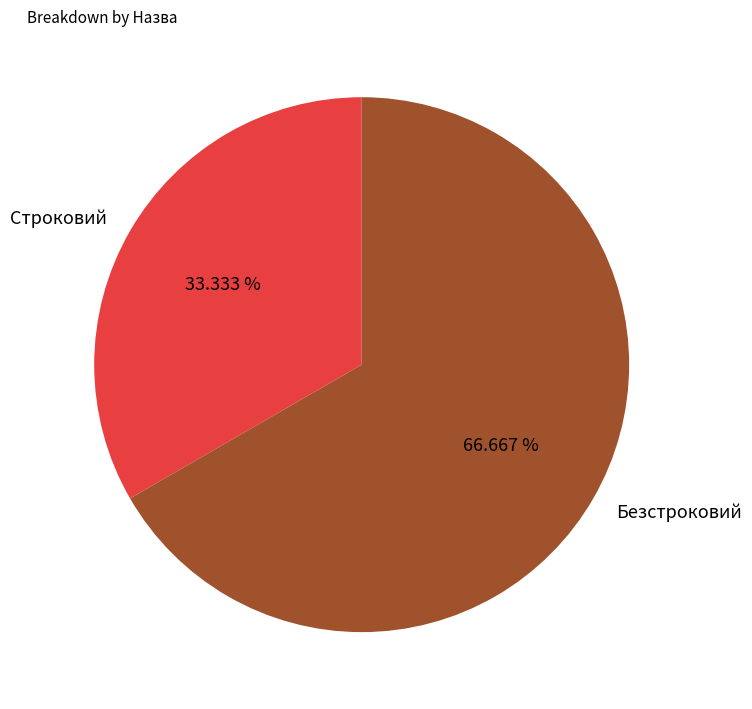

Which has a higher value, Безстроковий or Строковий?

Безстроковий